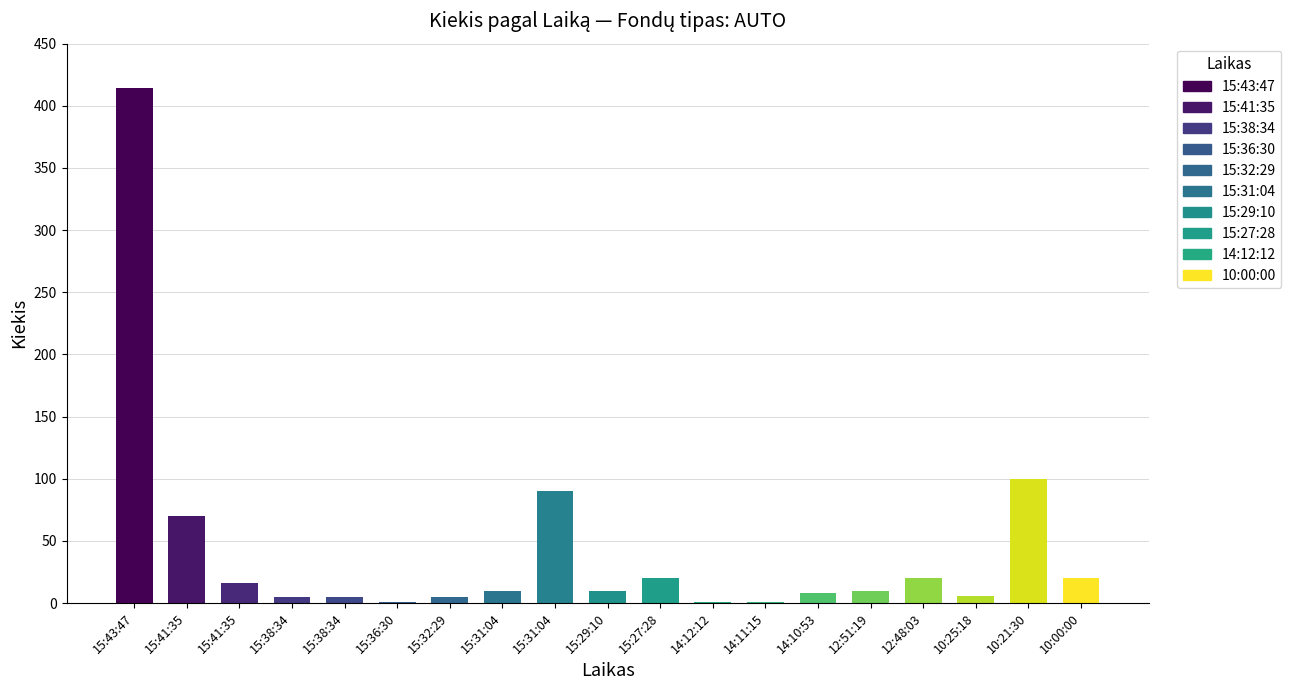

The value at 14:12:12 is 1. True or false?

False